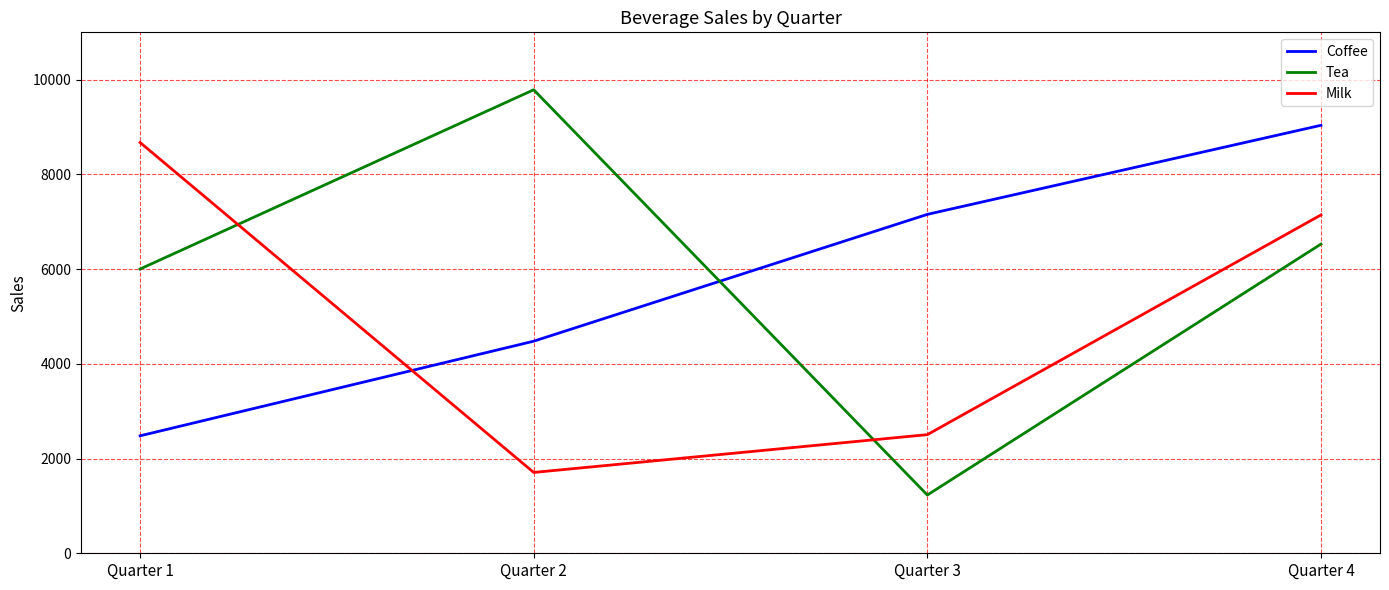

Is this an area chart (filled region under the line)?

No